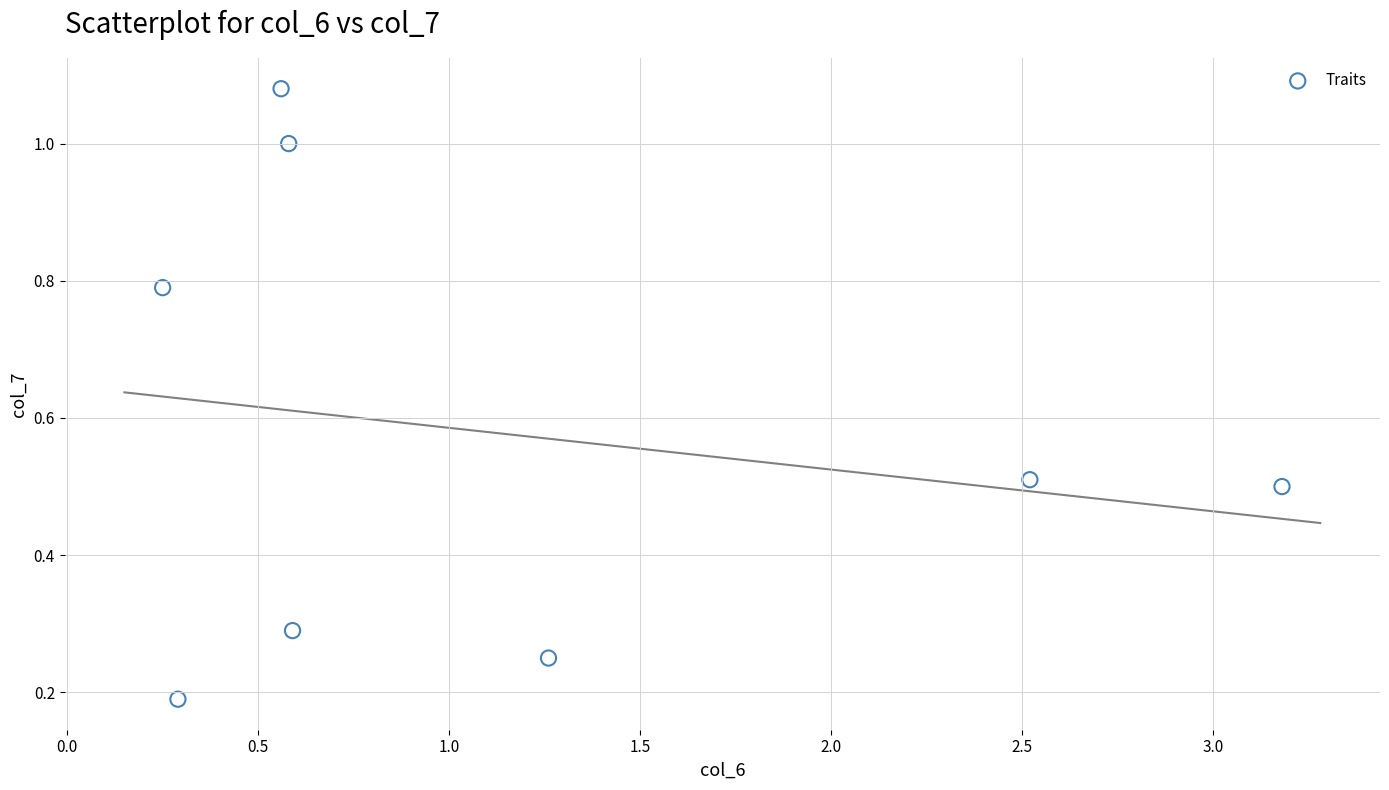

What is the average X value?

1.2